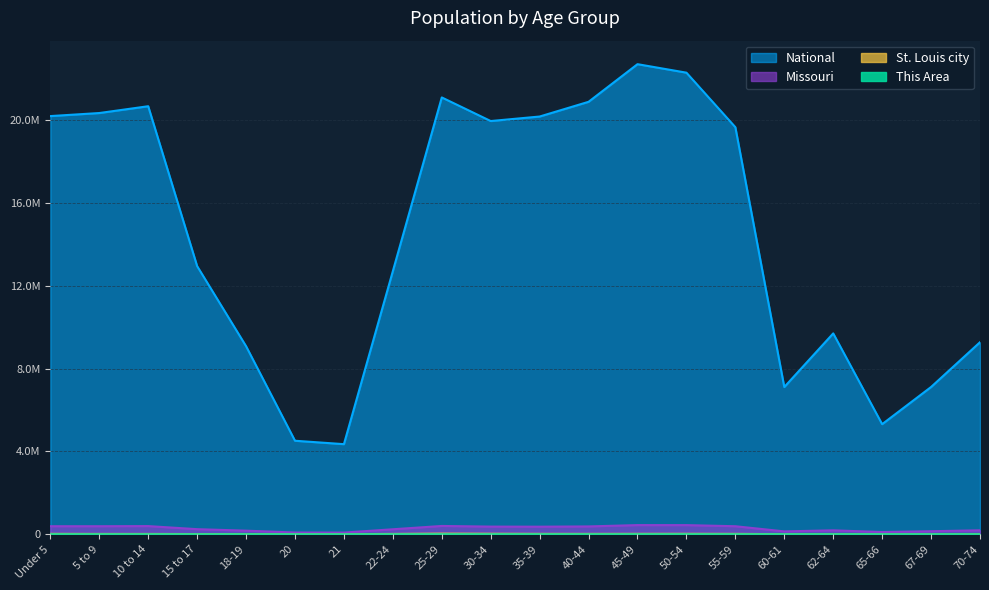

What is the sum of all National values?

290190983